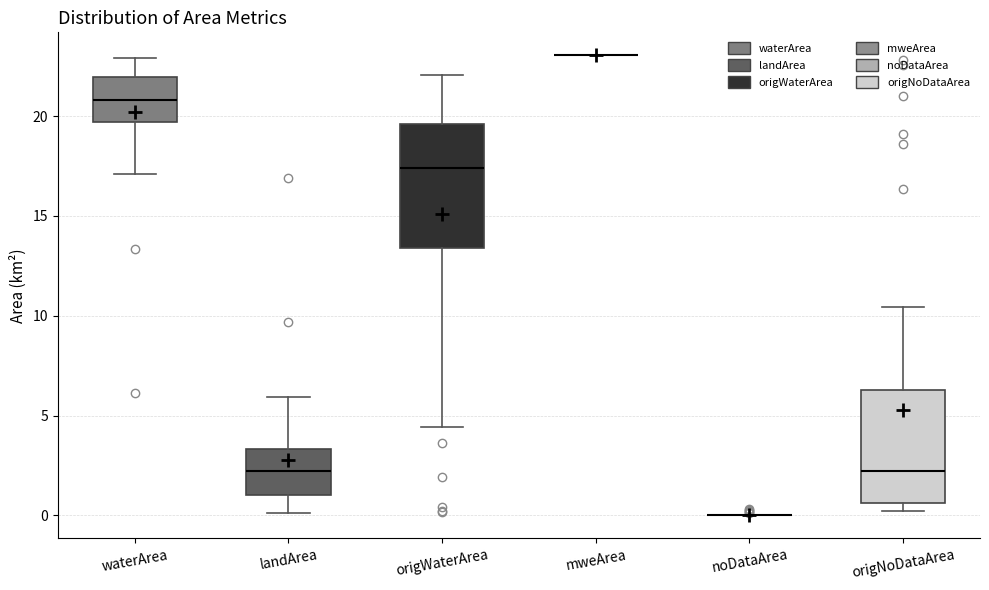

Where does the median line of the box for origNoDataArea sit on the y-axis? The values are not printed on the chart, so give them approximately, as read against the axis.

2.0